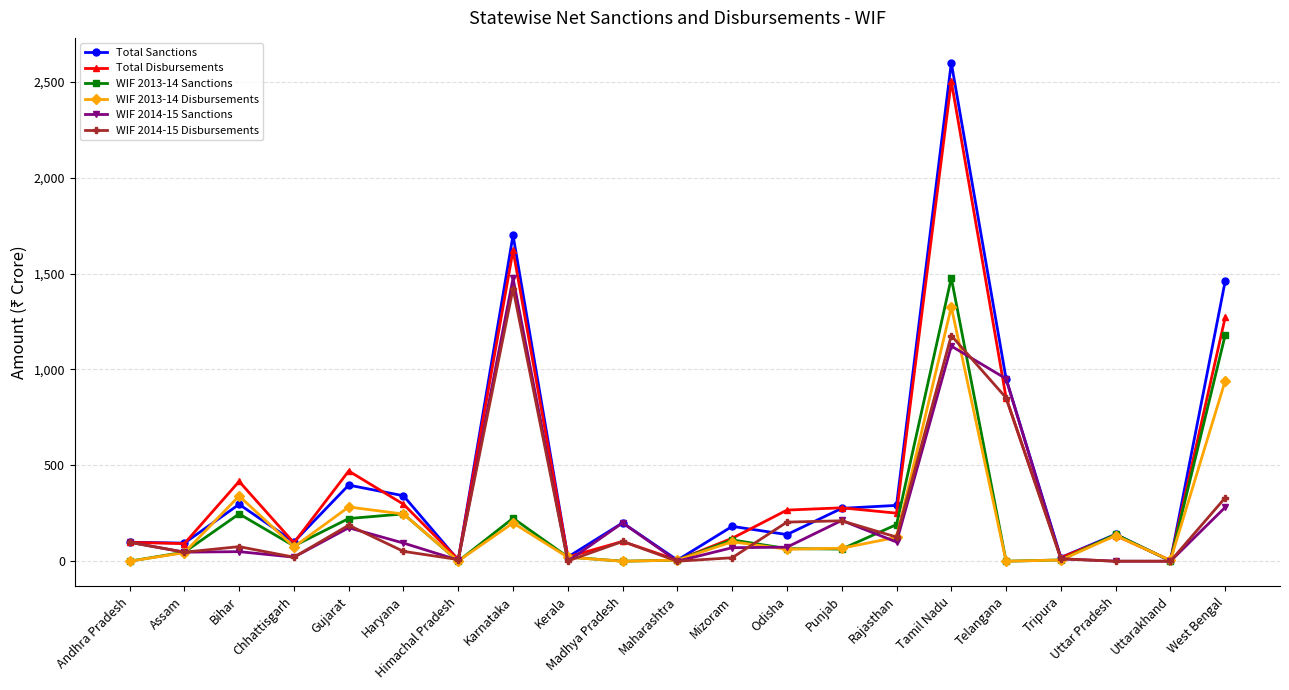

At which label is WIF 2014-15 Sanctions closest to 738?

Telangana